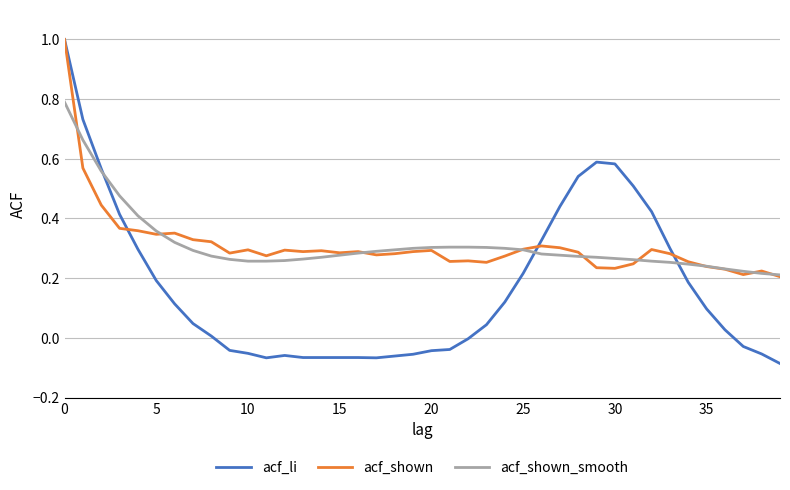

Which series has the widest spread of values?

acf_li